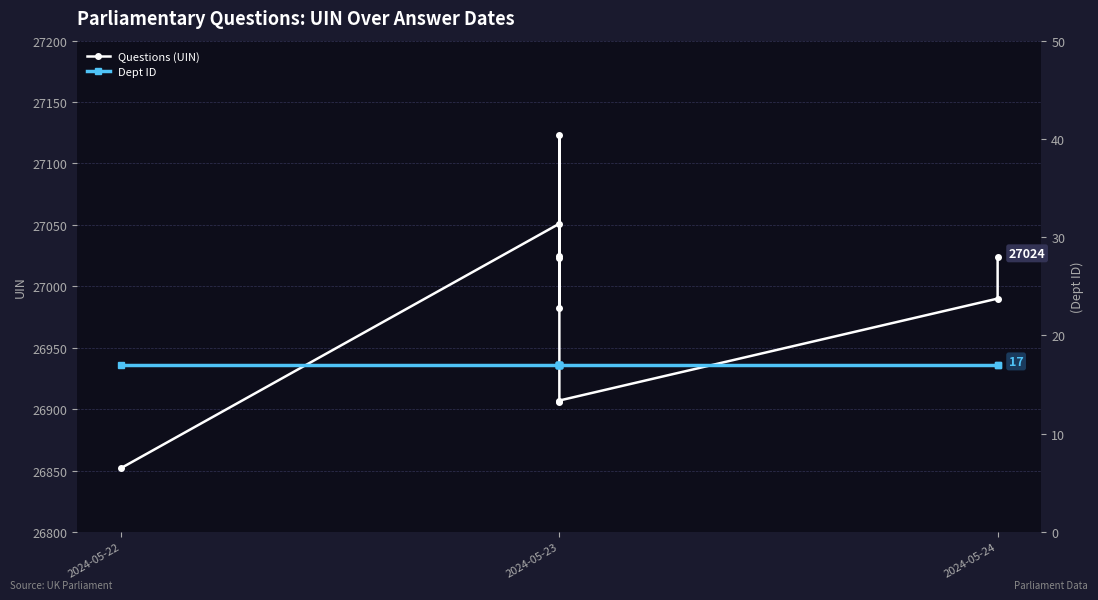

Is it true that Questions (UIN) equals 27023 at 2024-05-23?

True